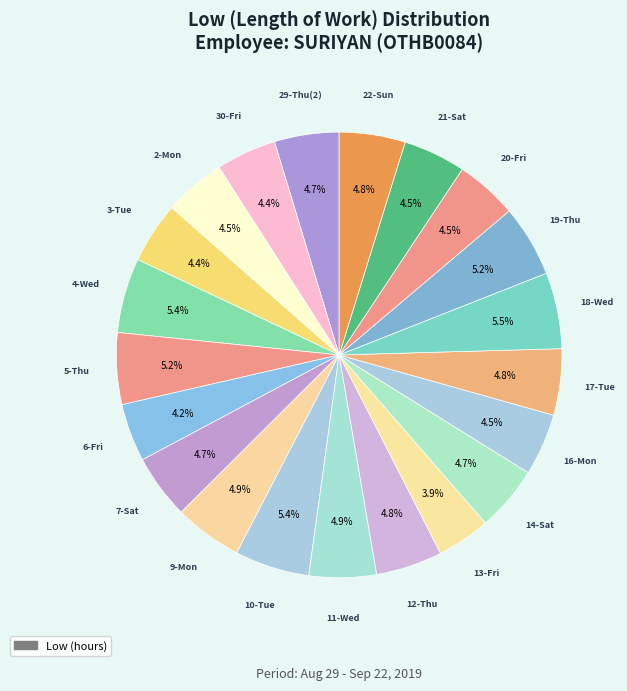

Count the number of slices in the pie.

21